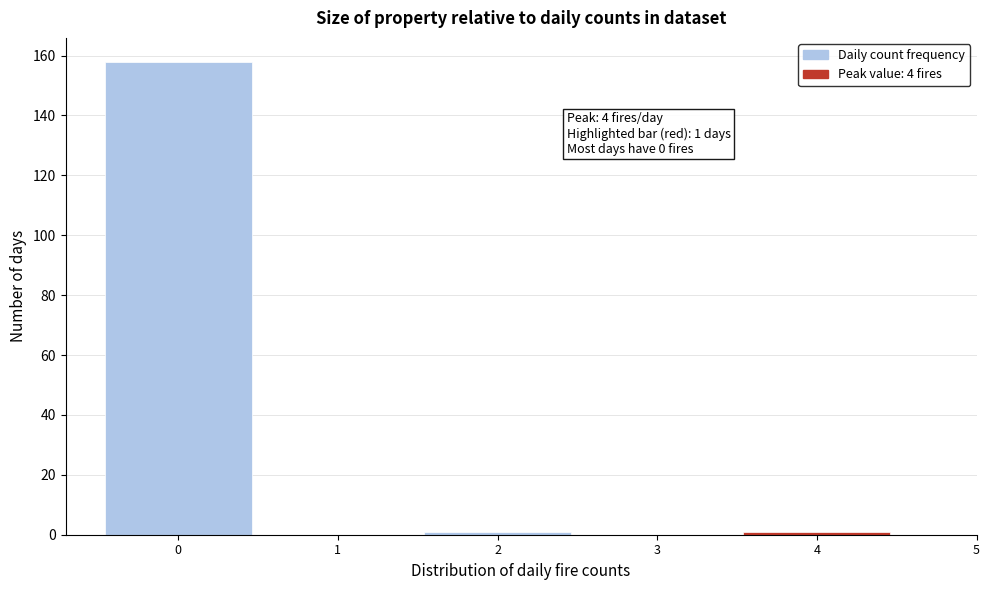

Which range on the x-axis has the tallest bar?

-0.5 to 0.5